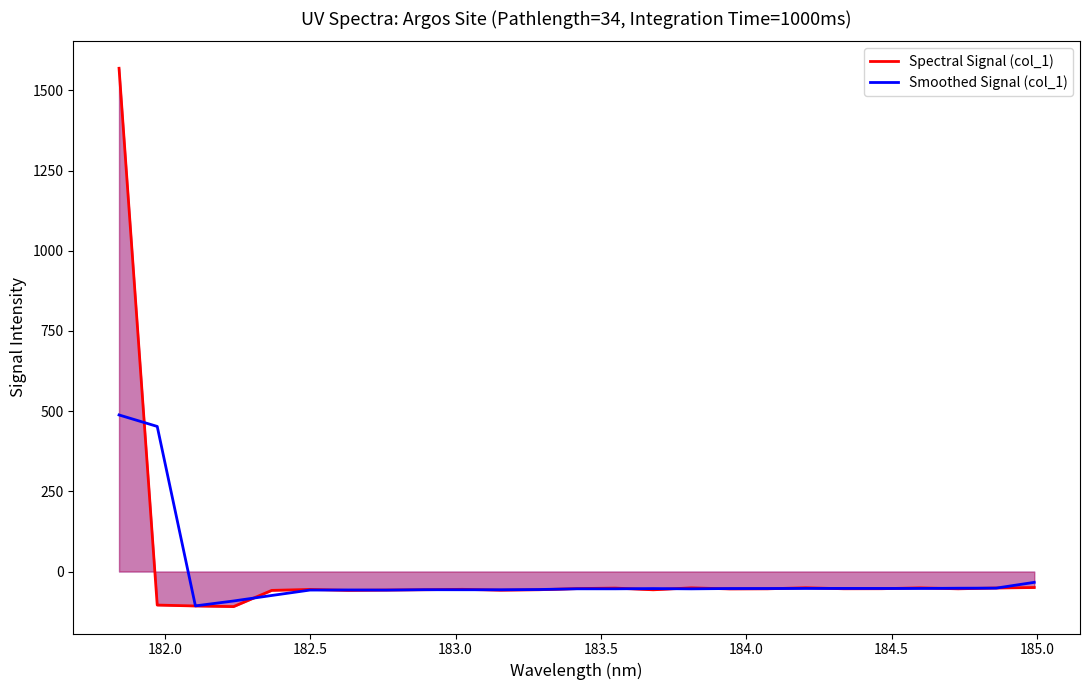

Rank the series by their maximum value, from lowest to highest.

Smoothed Signal (col_1), Spectral Signal (col_1)